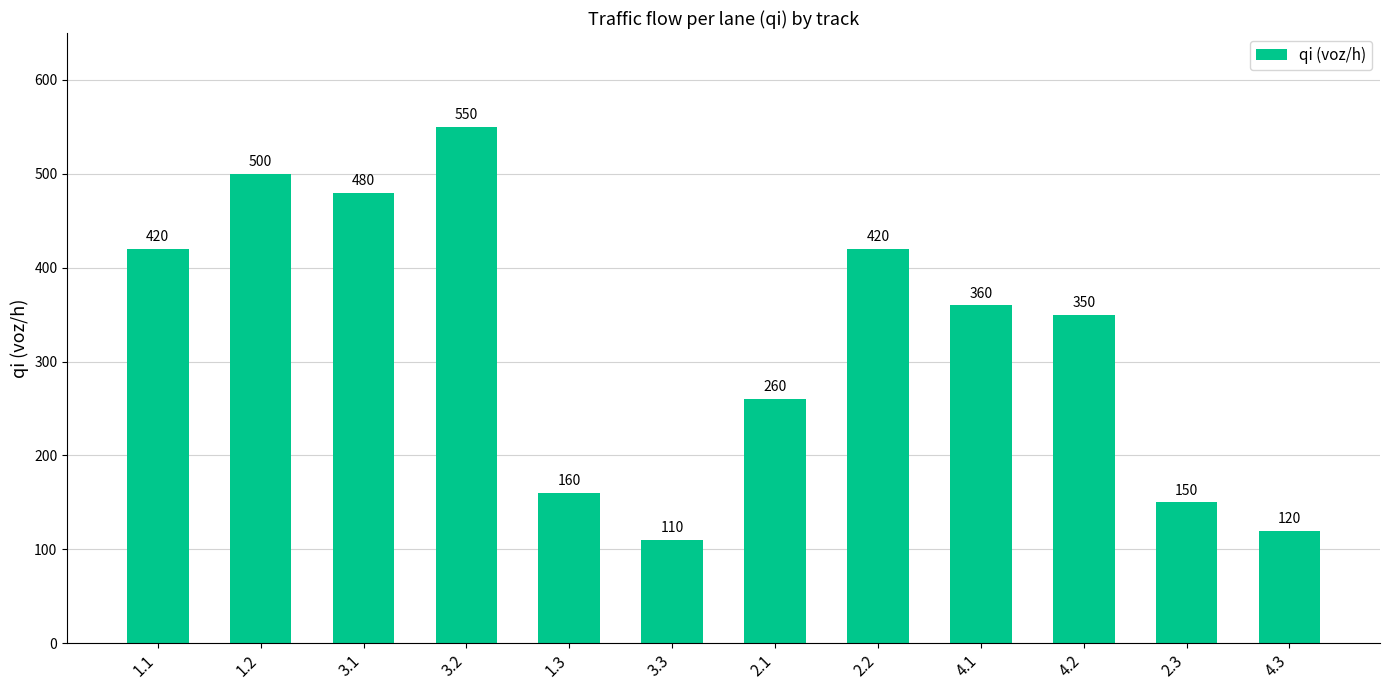

What is the maximum value shown in the chart?

550